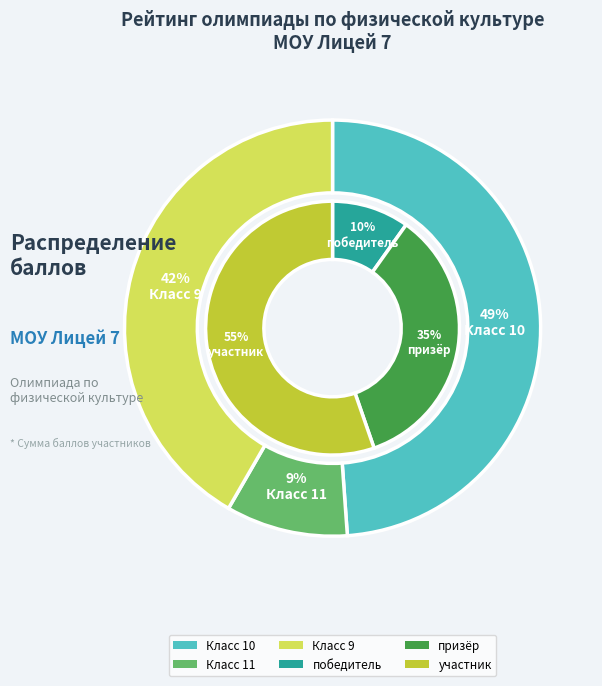

Does any single category account for the majority?

No